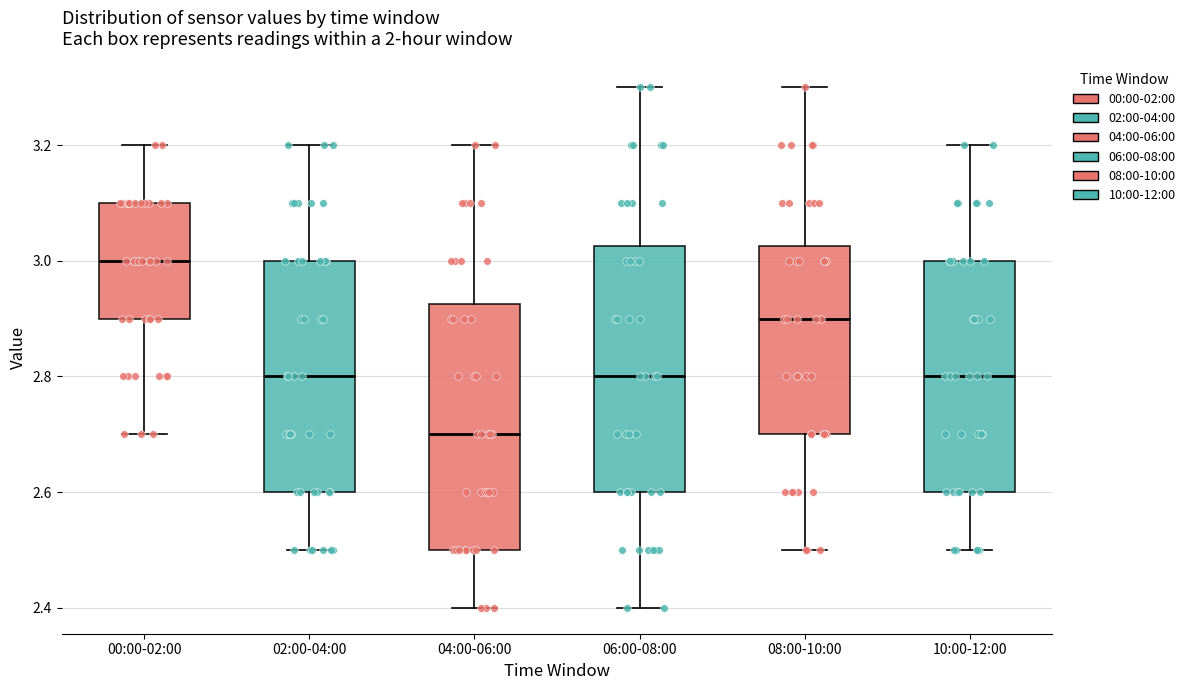

Reading left to right, transcribe this box plot: for each box, give where its median line is, the range the box spans, and where its two whiskers end, as read against the y-axis. The values are not printed on the chart, so give them approximately, as read against the axis.

00:00-02:00: median 3.00, box 2.90 to 3.10, whiskers 2.70 to 3.20
02:00-04:00: median 2.80, box 2.60 to 3.00, whiskers 2.50 to 3.20
04:00-06:00: median 2.70, box 2.50 to 2.92, whiskers 2.40 to 3.20
06:00-08:00: median 2.80, box 2.60 to 3.02, whiskers 2.40 to 3.30
08:00-10:00: median 2.90, box 2.70 to 3.02, whiskers 2.50 to 3.30
10:00-12:00: median 2.80, box 2.60 to 3.00, whiskers 2.50 to 3.20